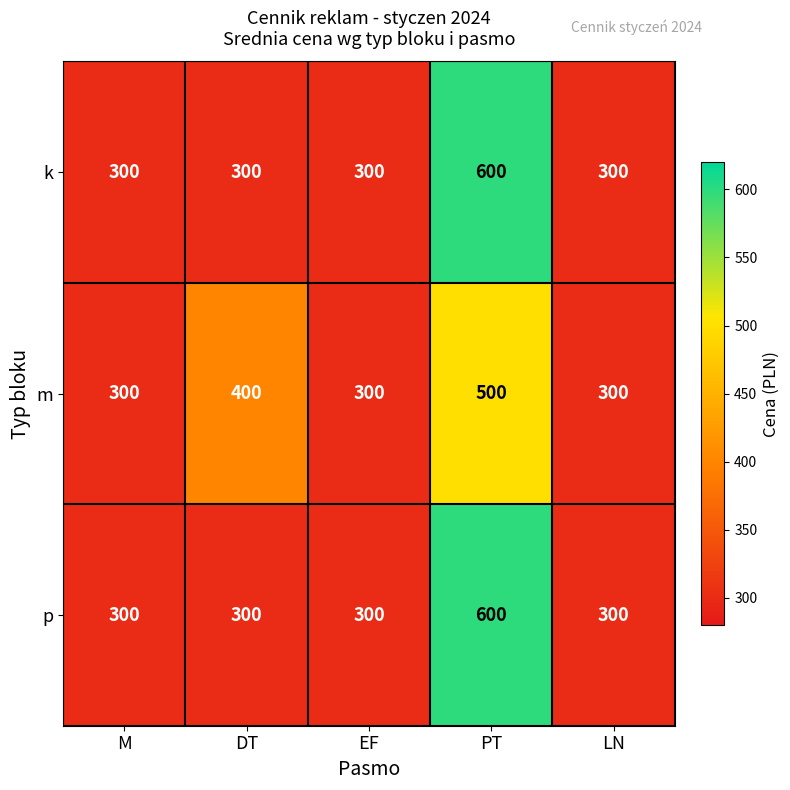

What is the maximum value shown in the chart?

600